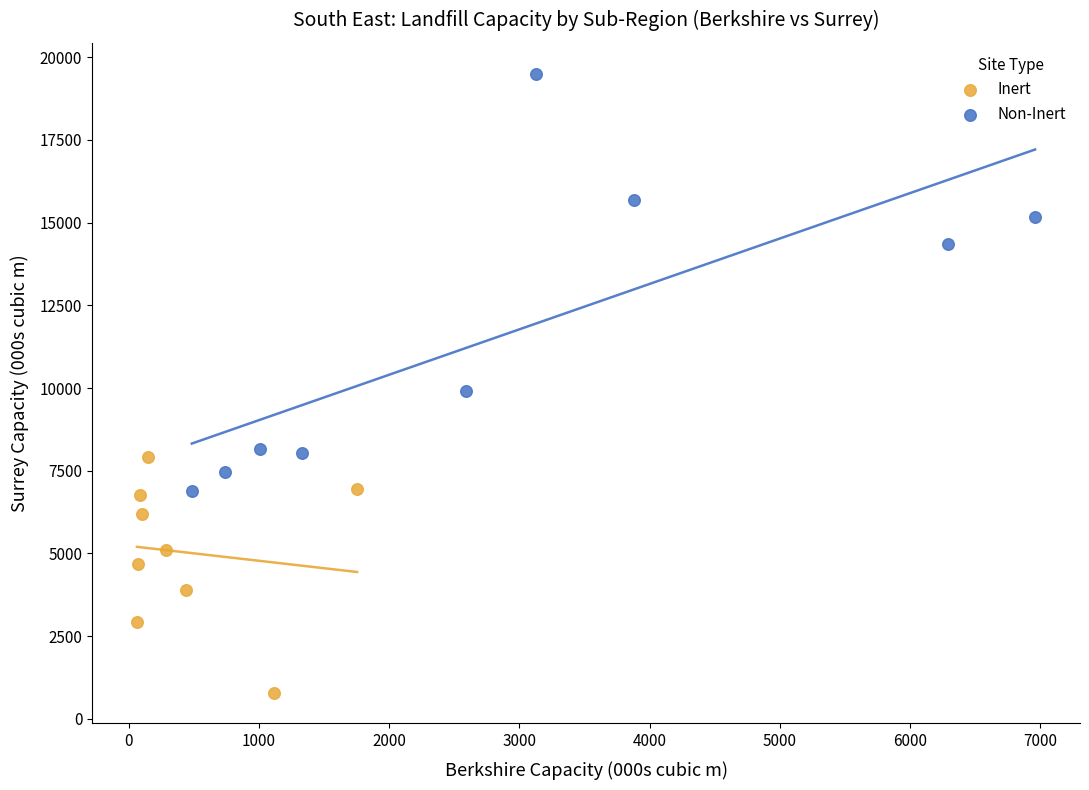

Which series reaches the maximum Y coordinate?

Non-Inert